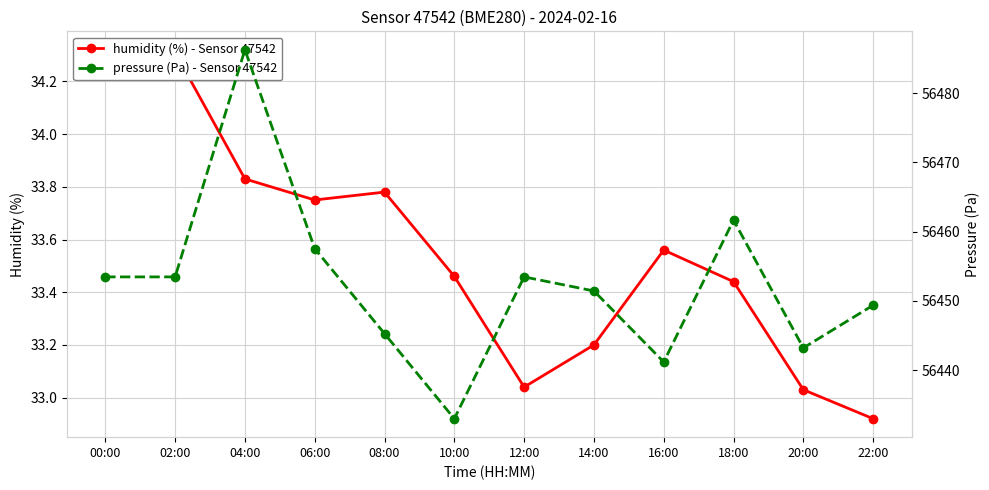

Is it true that pressure (Pa) - Sensor 47542 equals 56451.4 at 14:00?

True